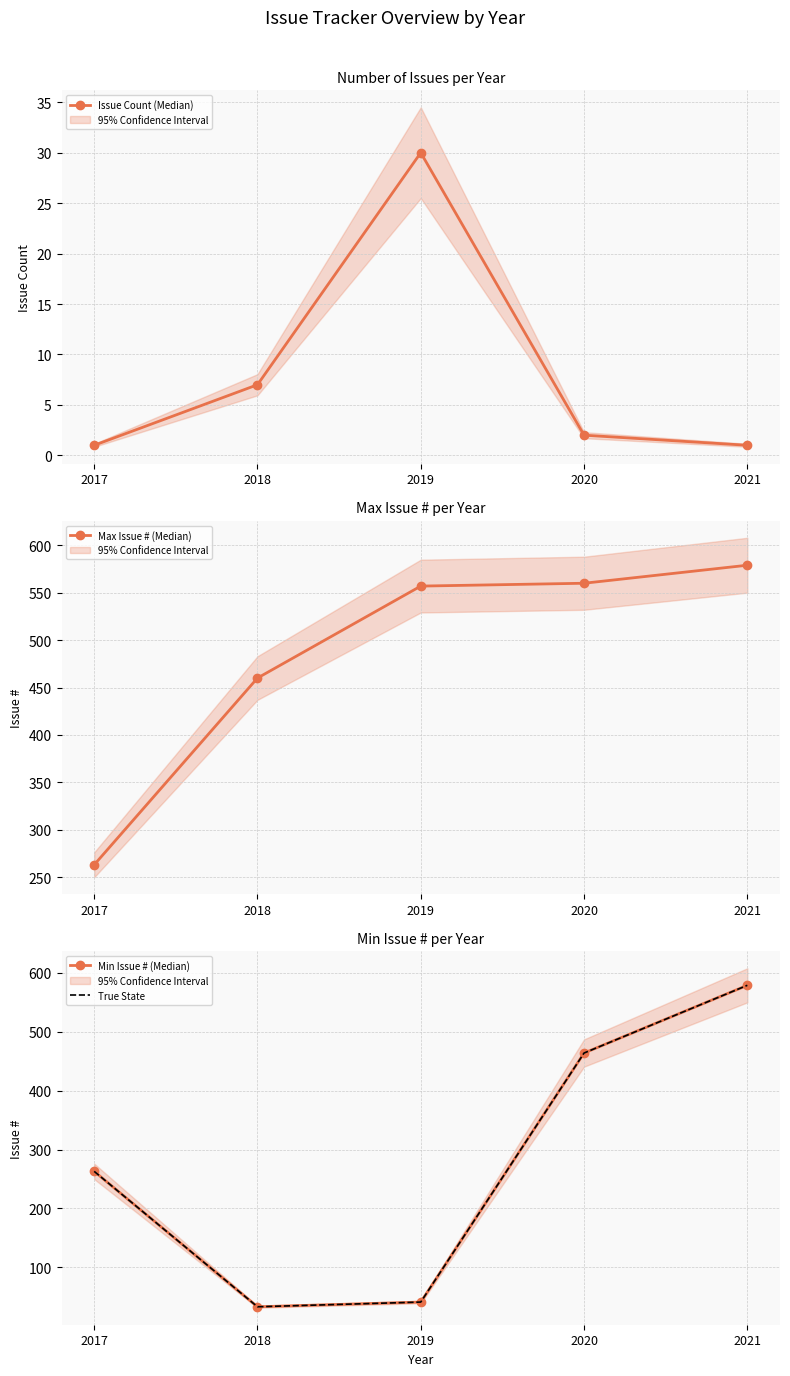

Is this an area chart (filled region under the line)?

No